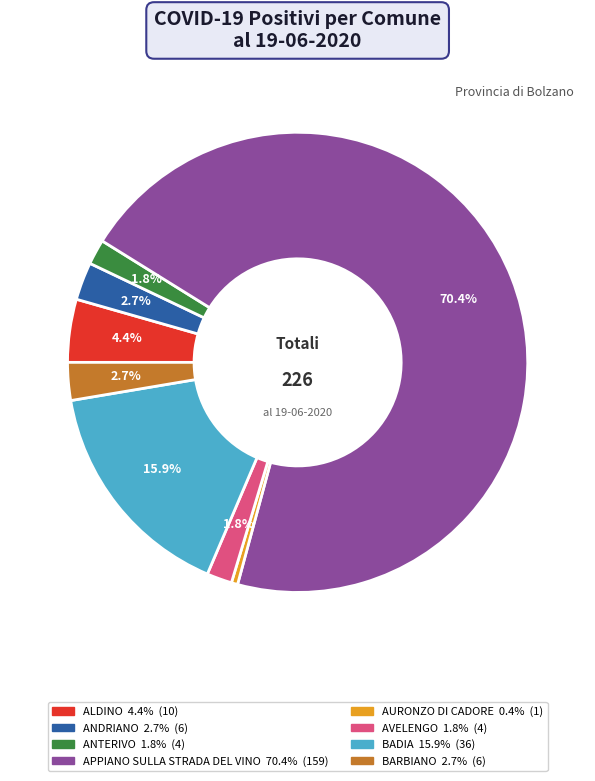

Is it true that AVELENGO is 13% of the pie?

False